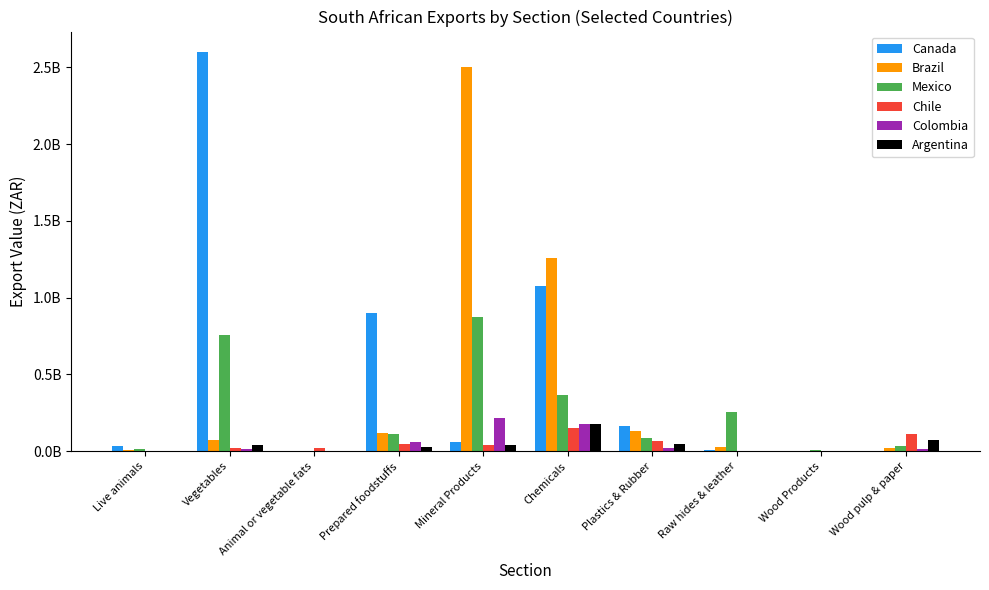

Reading right to left, transcribe all the data shown in this chart.

Canada: Wood pulp & paper=2371305	Wood Products=1289542	Raw hides & leather=9173634	Plastics & Rubber=161410659	Chemicals=1077172507	Mineral Products=59970216	Prepared foodstuffs=900877990	Animal or vegetable fats=1886279	Vegetables=2602955805	Live animals=35510569
Brazil: Wood pulp & paper=23936405	Wood Products=397204	Raw hides & leather=25600296	Plastics & Rubber=133670223	Chemicals=1257804010	Mineral Products=2504312310	Prepared foodstuffs=116087138	Animal or vegetable fats=0	Vegetables=70274765	Live animals=9233941
Mexico: Wood pulp & paper=33051907	Wood Products=4786207	Raw hides & leather=253705947	Plastics & Rubber=85991272	Chemicals=365299516	Mineral Products=872726408	Prepared foodstuffs=114533975	Animal or vegetable fats=0	Vegetables=758732722	Live animals=14850529
Chile: Wood pulp & paper=115135665	Wood Products=572780	Raw hides & leather=836250	Plastics & Rubber=63254413	Chemicals=151634204	Mineral Products=38494851	Prepared foodstuffs=44409561	Animal or vegetable fats=22533590	Vegetables=21243846	Live animals=1412910
Colombia: Wood pulp & paper=16612093	Wood Products=17054	Raw hides & leather=27364	Plastics & Rubber=19298974	Chemicals=179262853	Mineral Products=218708831	Prepared foodstuffs=57381468	Animal or vegetable fats=16492	Vegetables=16421168	Live animals=467690
Argentina: Wood pulp & paper=75761998	Wood Products=0	Raw hides & leather=3432575	Plastics & Rubber=44418789	Chemicals=175965082	Mineral Products=39170121	Prepared foodstuffs=28030981	Animal or vegetable fats=0	Vegetables=40542038	Live animals=2748420